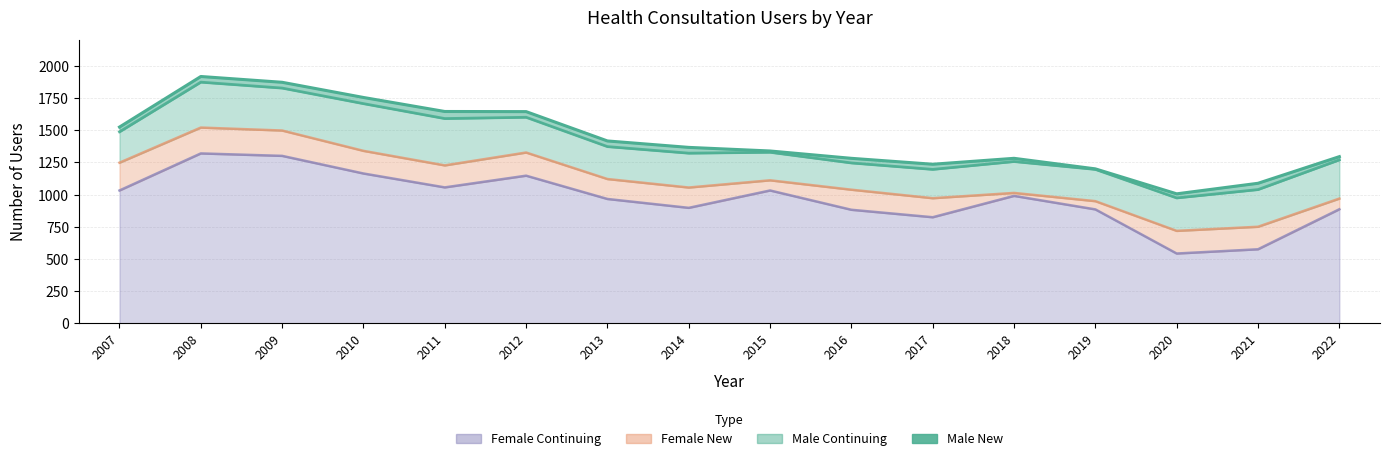

What is the value of the Female New point at the 14th from the left?

176